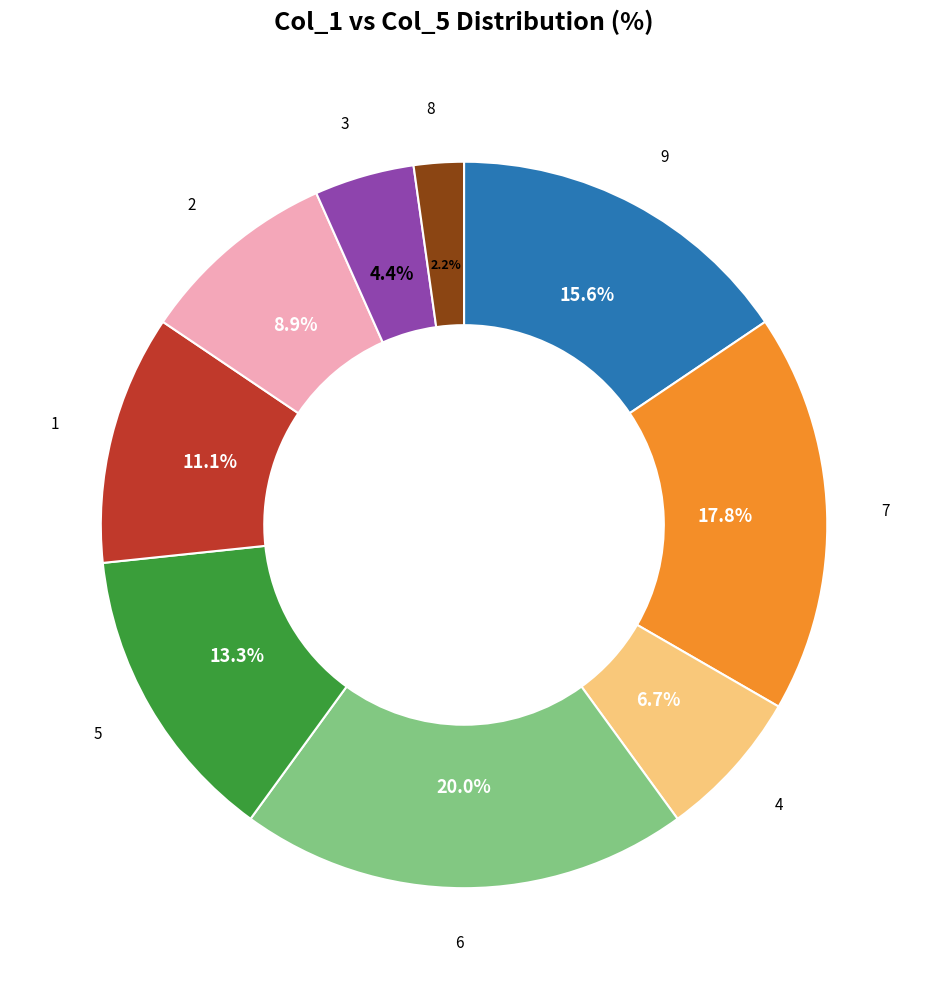

How many segments does this pie chart have?

9